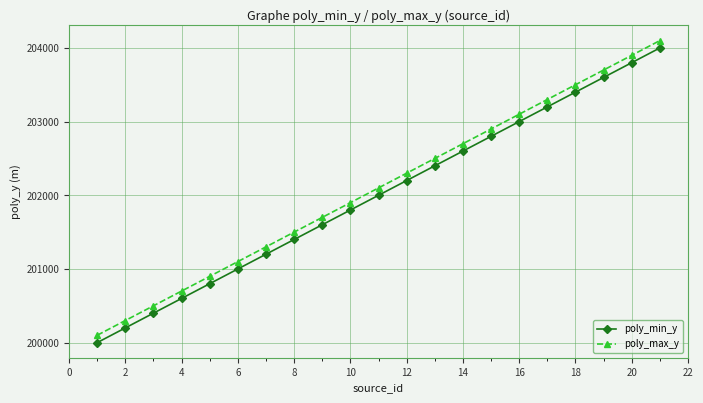

What is the lowest value of the poly_min_y series?

200000